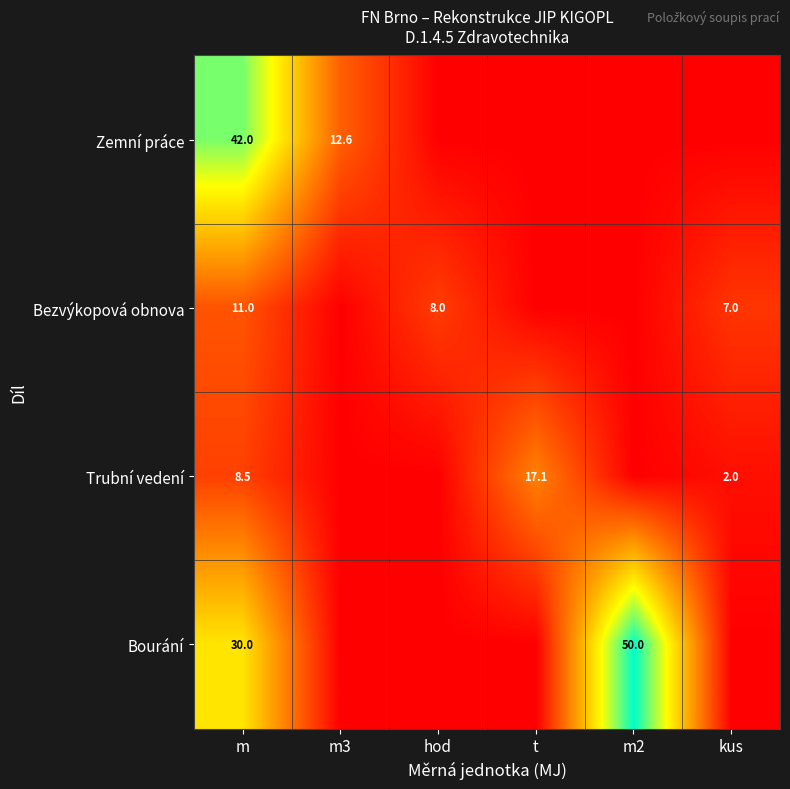

The Trubní vedení series shows 5.4 at t. True or false?

False